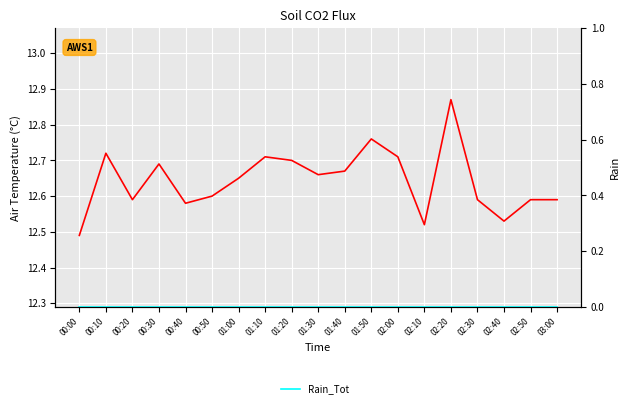

How many lines are shown in the chart?

2